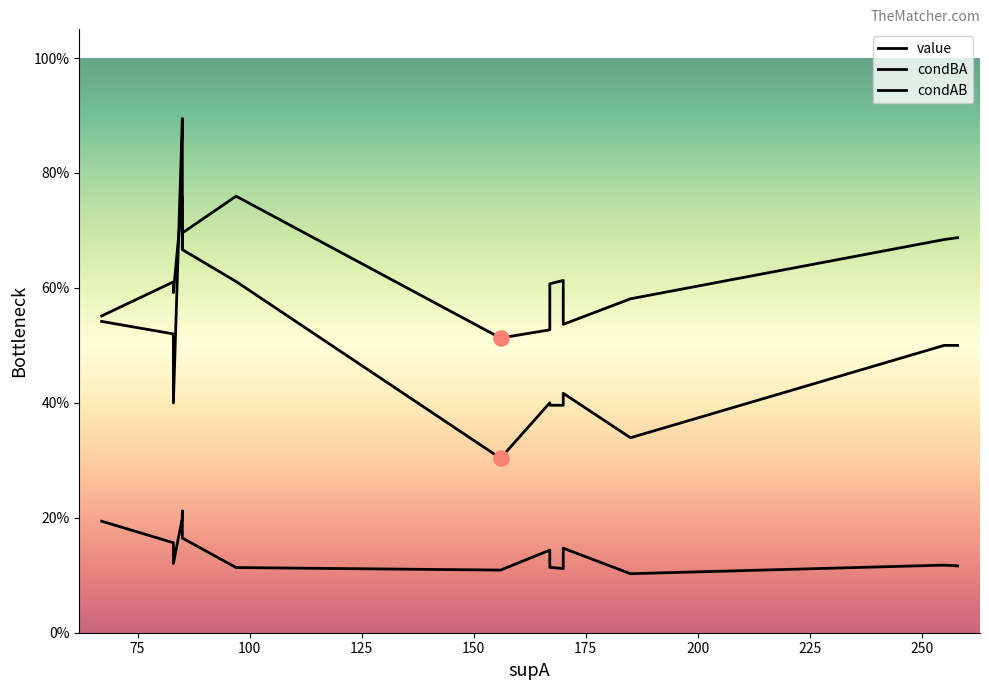

At how many categories does at least one series exceed 0?

15